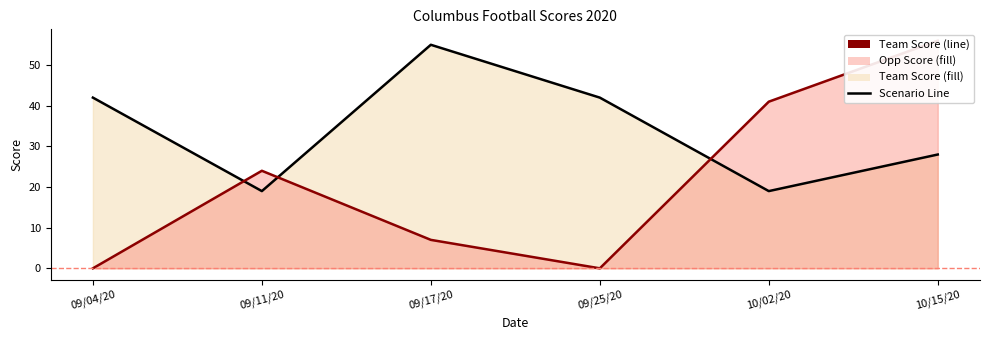

How many Team Score values are between 19 and 42?

5